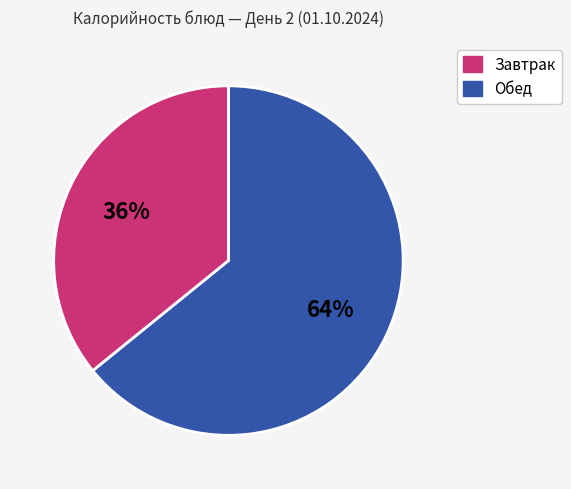

How many slices are in this pie chart?

2